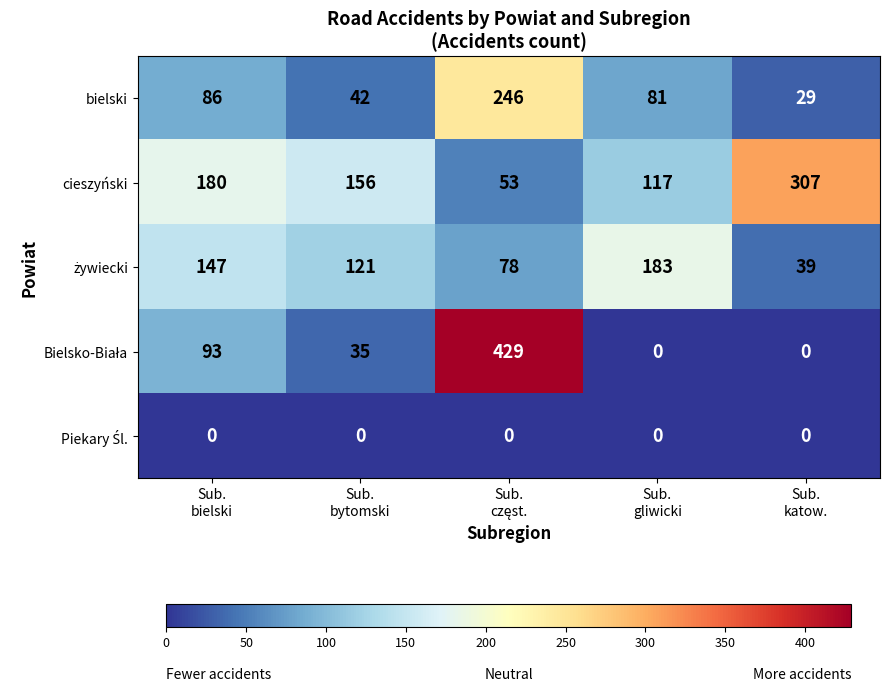

What is the total value across all series at Sub.
bielski?

506